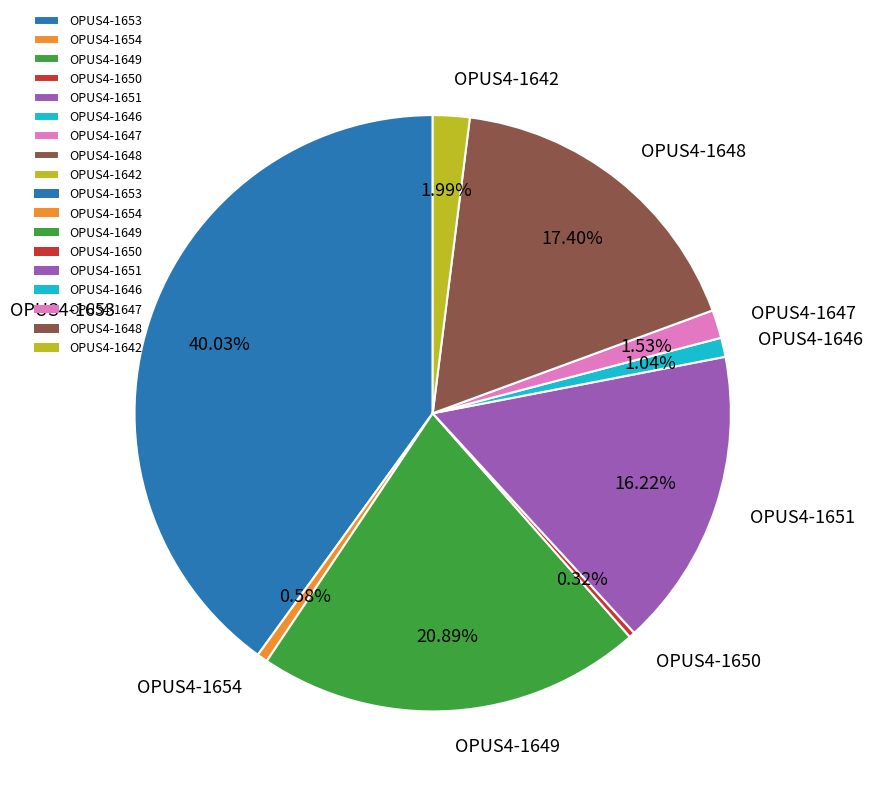

Is there a majority slice in this chart?

No